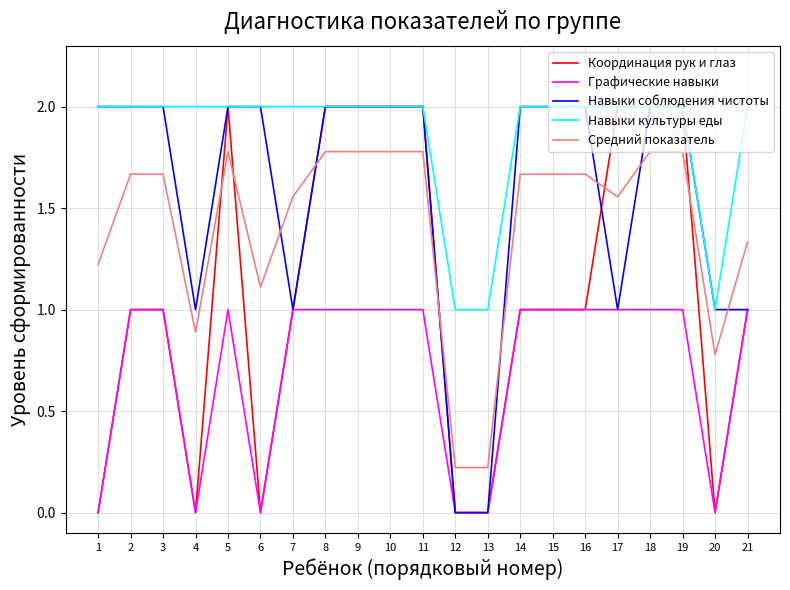

What is the difference between the highest and lowest values at 9?

1.0